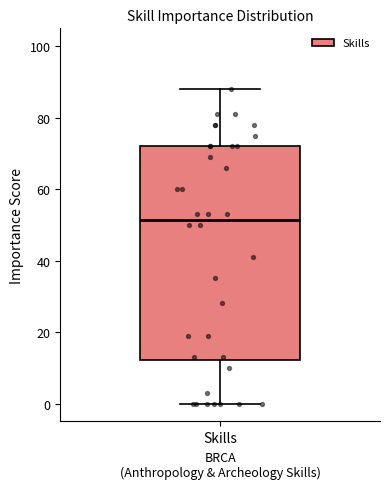

Where does the lower whisker of the box for Skills end on the y-axis? The values are not printed on the chart, so give them approximately, as read against the axis.

0